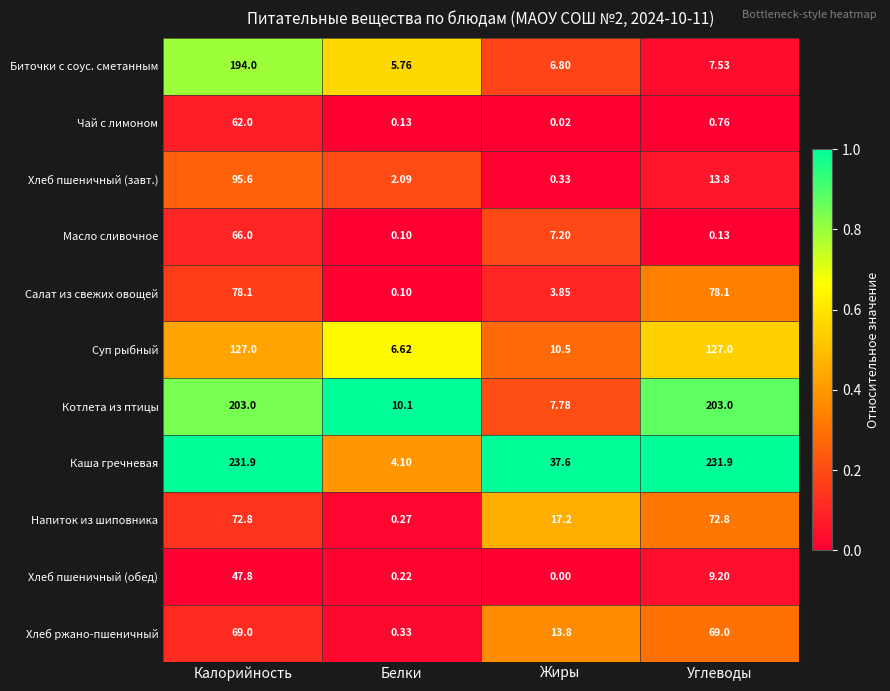

At which label does Напиток из шиповника reach its minimum?

Белки